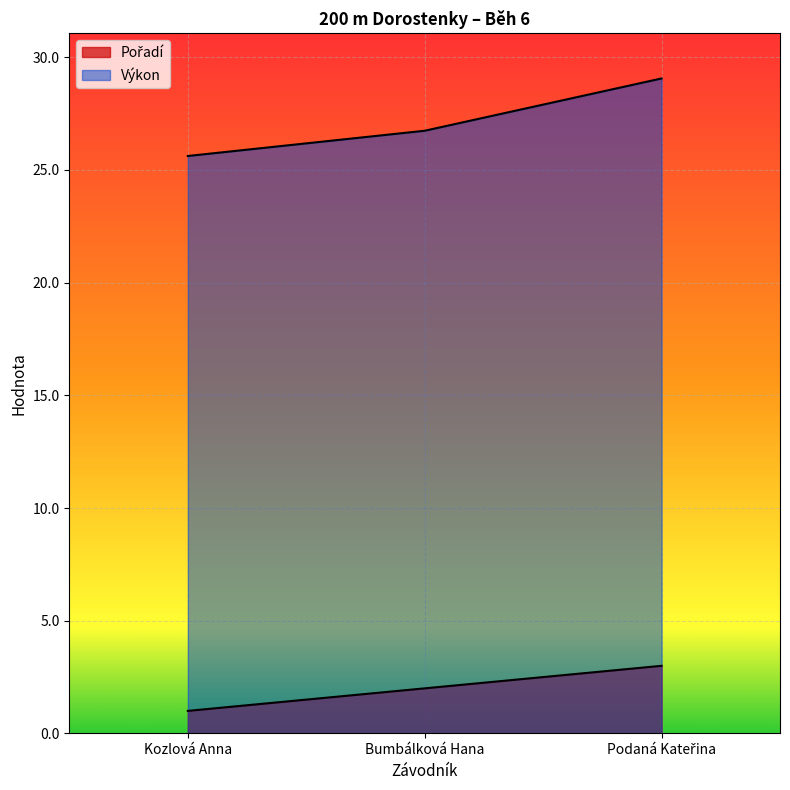

How many lines are shown in the chart?

2